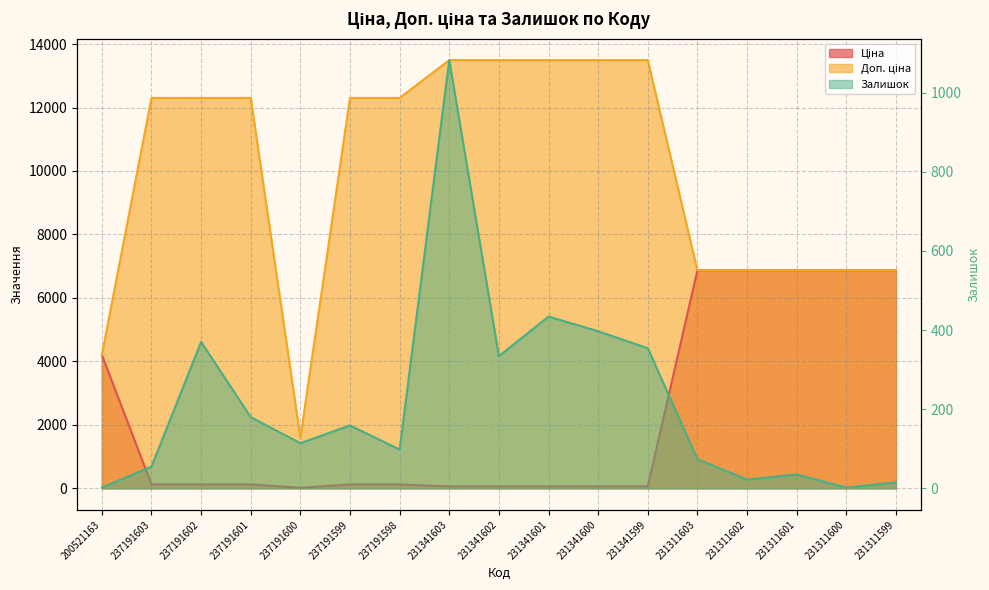

Reading left to right, list all the values displayed in this chart.

Ціна: 4204.8	123.0	123.0	123.0	16.0	123.0	123.0	60.0	60.0	60.0	60.0	60.0	6869.4	6869.4	6869.4	6869.4	6869.4
Доп. ціна: 4205.0	12302.0	12302.0	12302.0	1599.0	12302.0	12302.0	13493.2	13493.2	13493.2	13493.2	13493.2	6869.4	6869.4	6869.4	6869.4	6869.4
Залишок: 2.0	55.0	370.0	180.0	114.0	159.0	98.0	1082.0	334.0	434.0	397.0	354.0	74.0	22.0	35.0	2.0	15.0